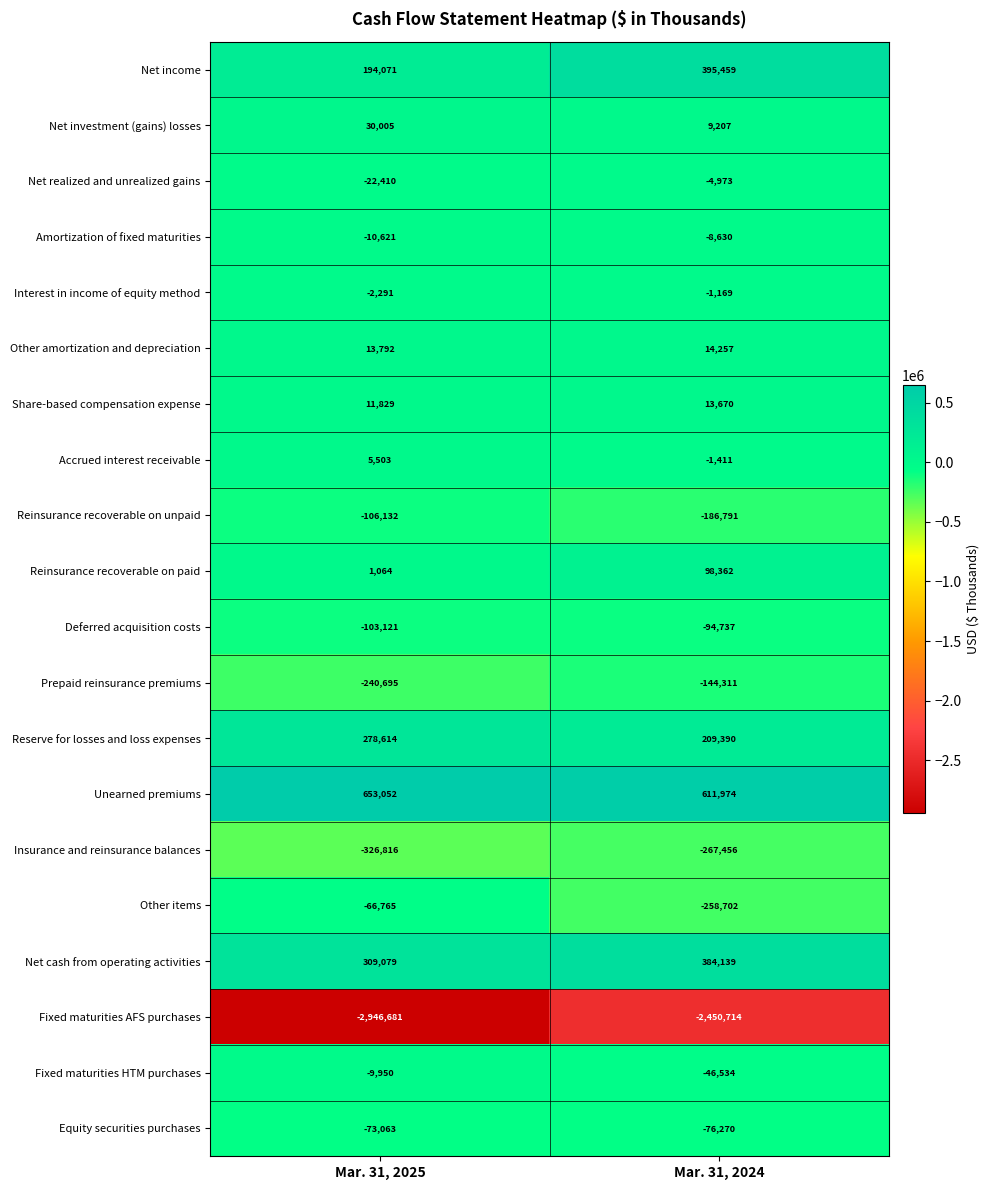

What is the sum of the Prepaid reinsurance premiums values at Mar. 31, 2025 and Mar. 31, 2024?

-385006